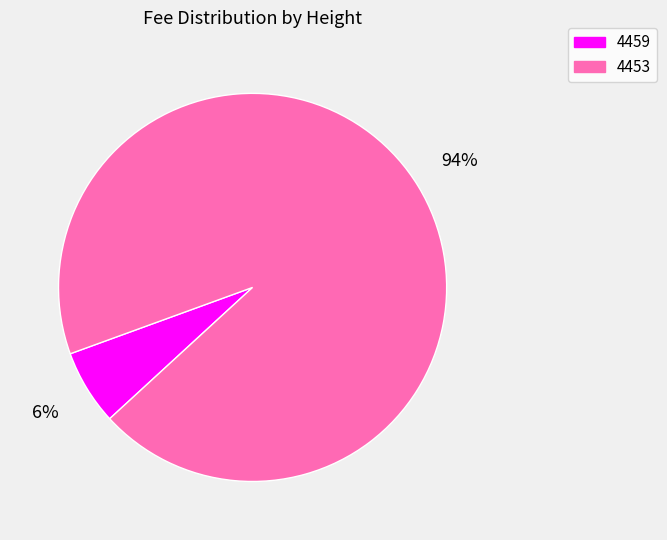

To the nearest percent, what portion does 4453 represent?

94%